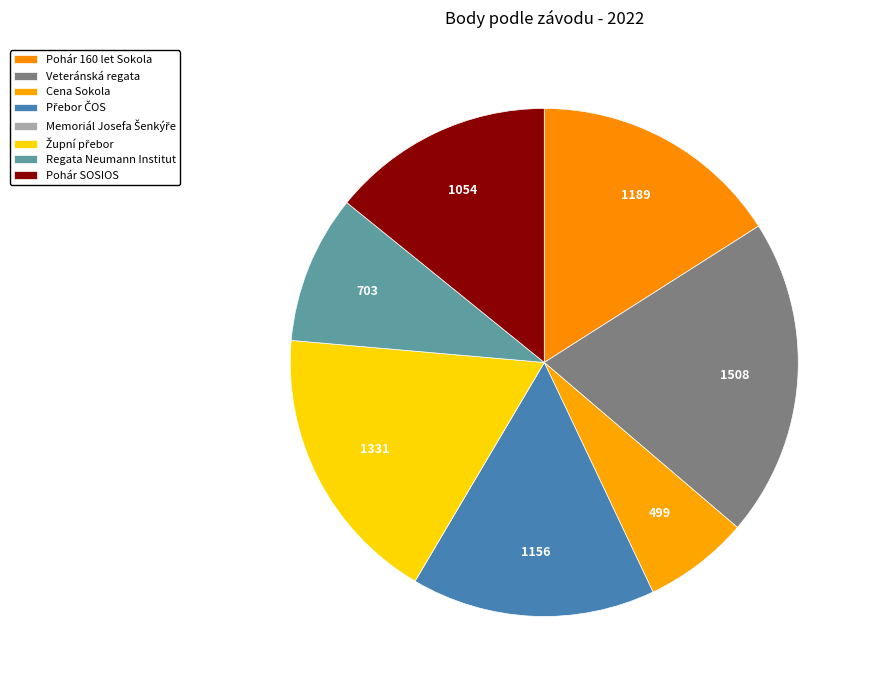

Count the number of slices in the pie.

8